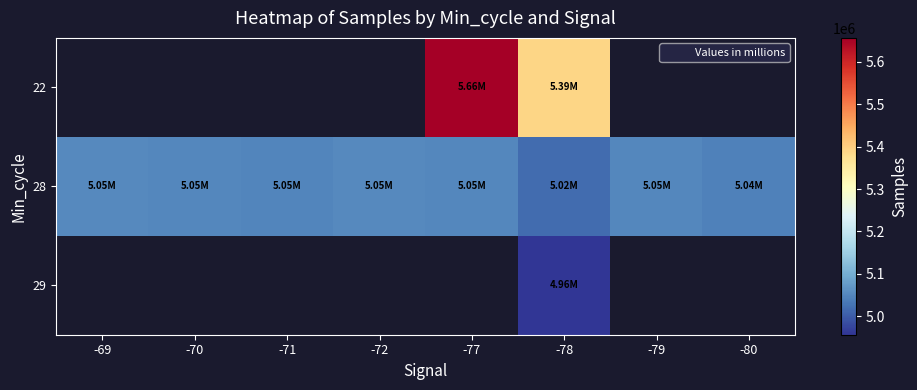

The value of 28 at -72 is 5052731.0. True or false?

True